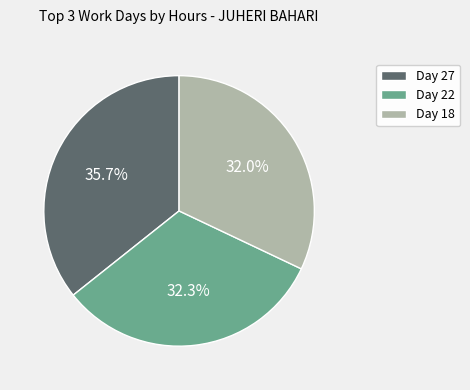

What is the total percentage of Day 18 and Day 22?

64.3%